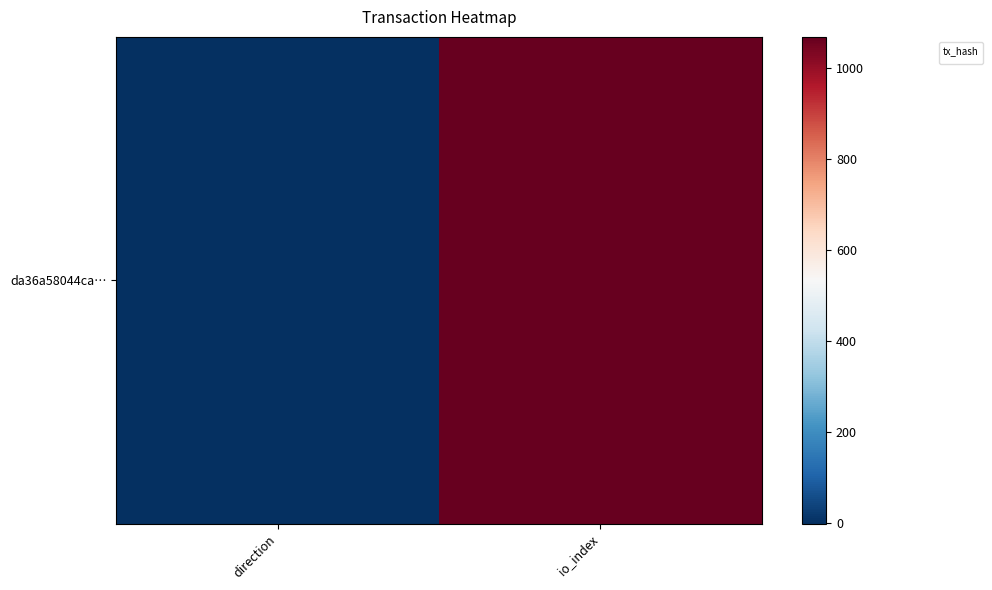

Which label corresponds to the largest value in the chart?

io_index